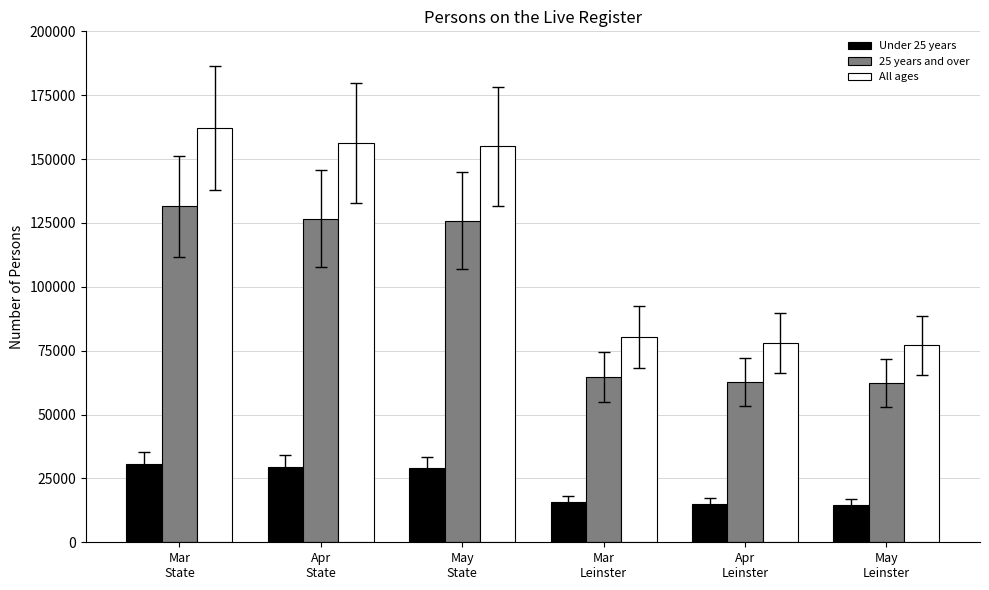

What is the greatest value displayed?

162252